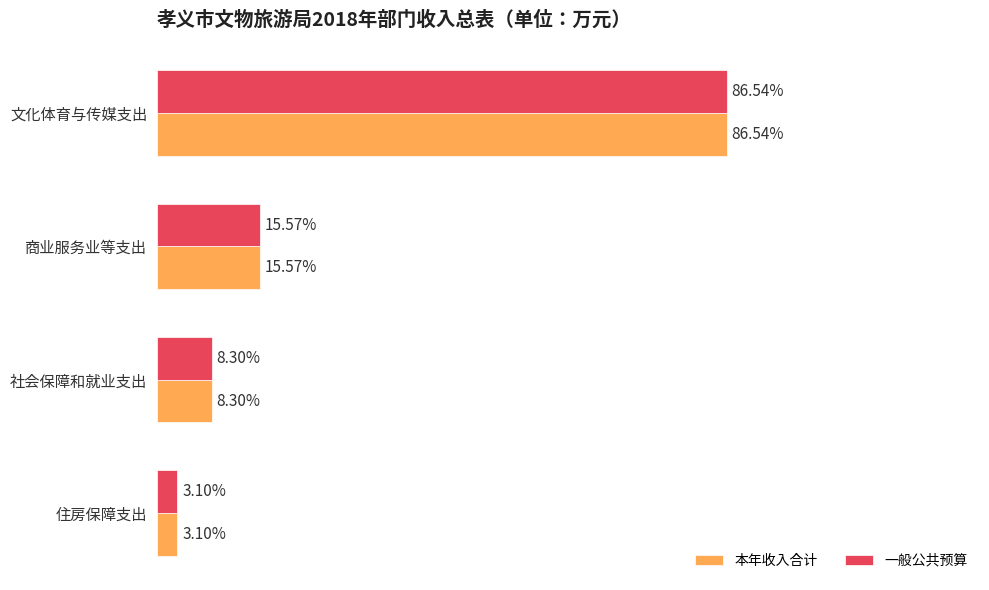

Which series has the widest spread of values?

本年收入合计